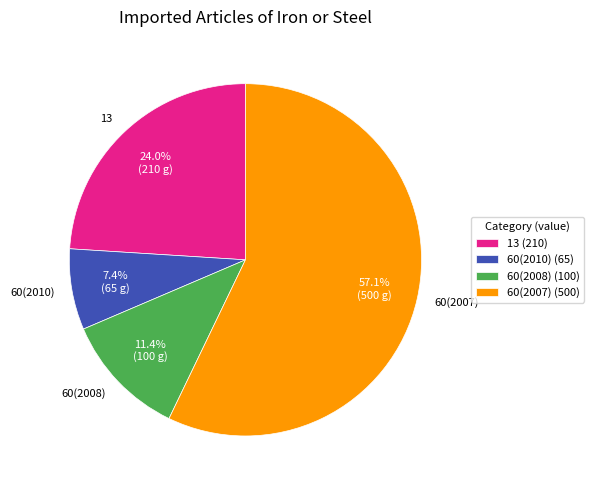

To the nearest percent, what is the difference between the 60(2007) and 60(2010) slice percentages?

50%